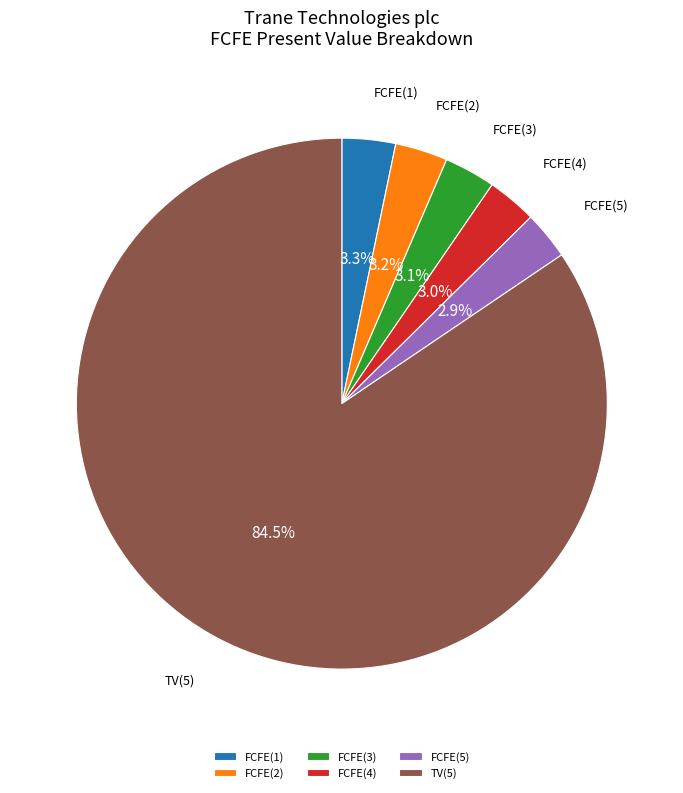

To the nearest percent, what portion does FCFE(4) represent?

3%